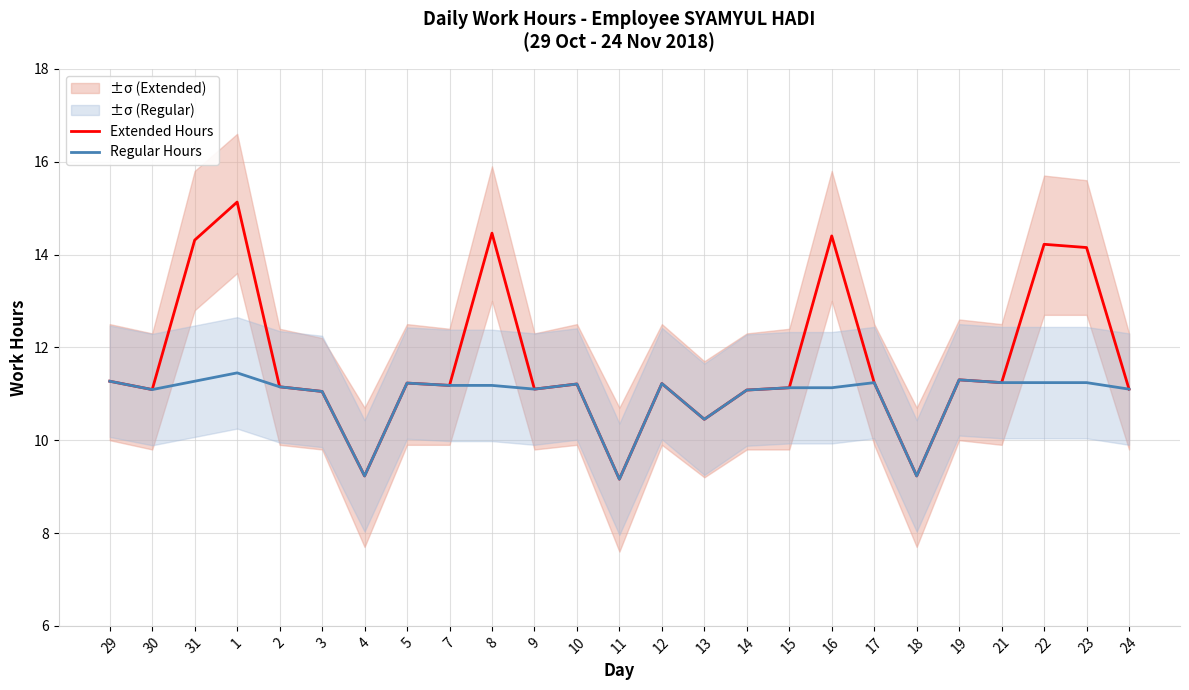

What is the difference between the second highest and minimum values in the Extended Hours series?

5.3